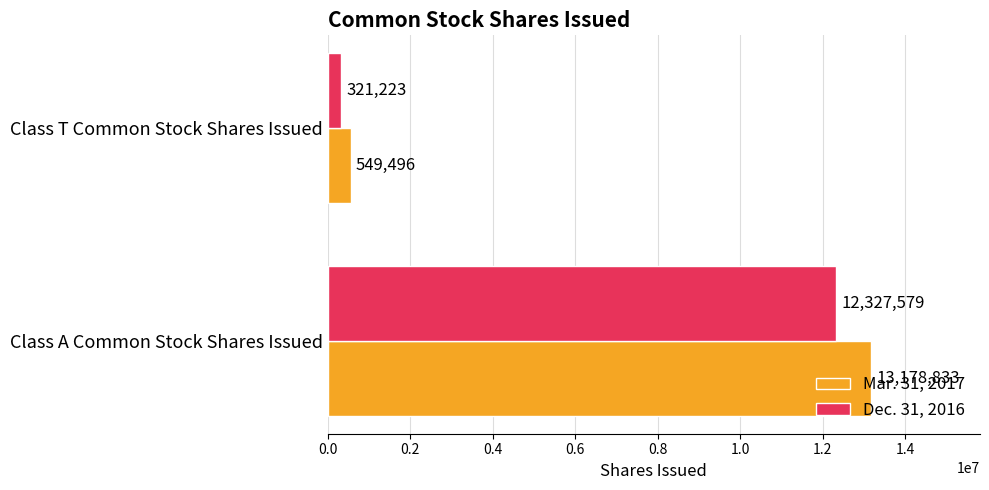

What is the difference between the maximum and minimum values in the Dec. 31, 2016 series?

12006356